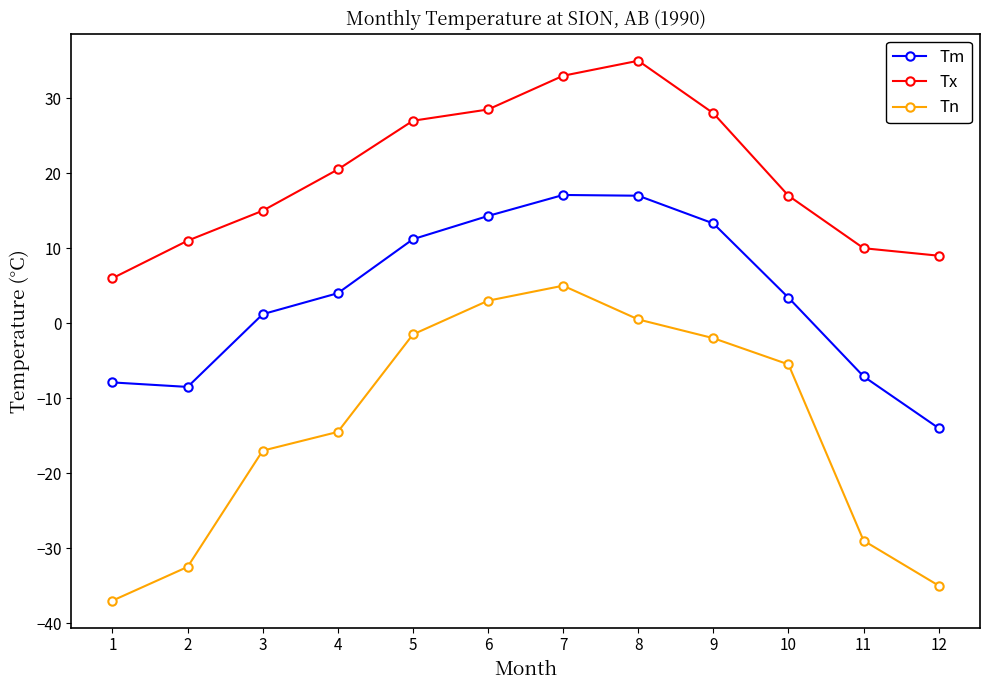

What is the approximate value of Tm at 4?

4.0